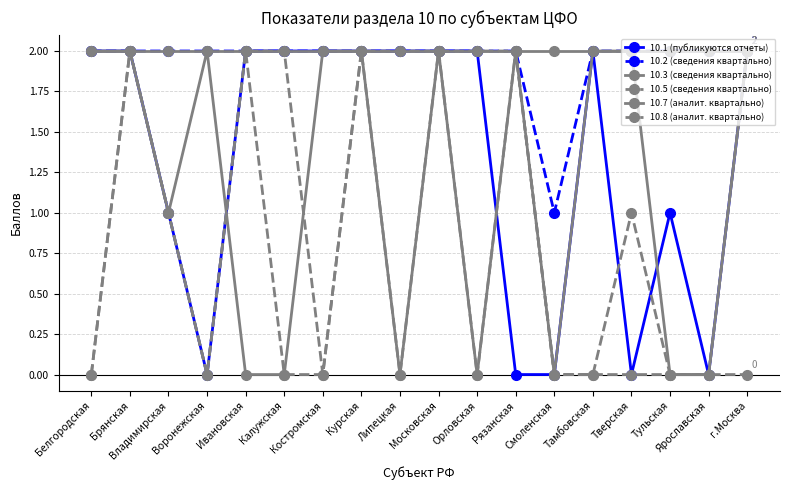

Does the chart have visible grid lines?

Yes